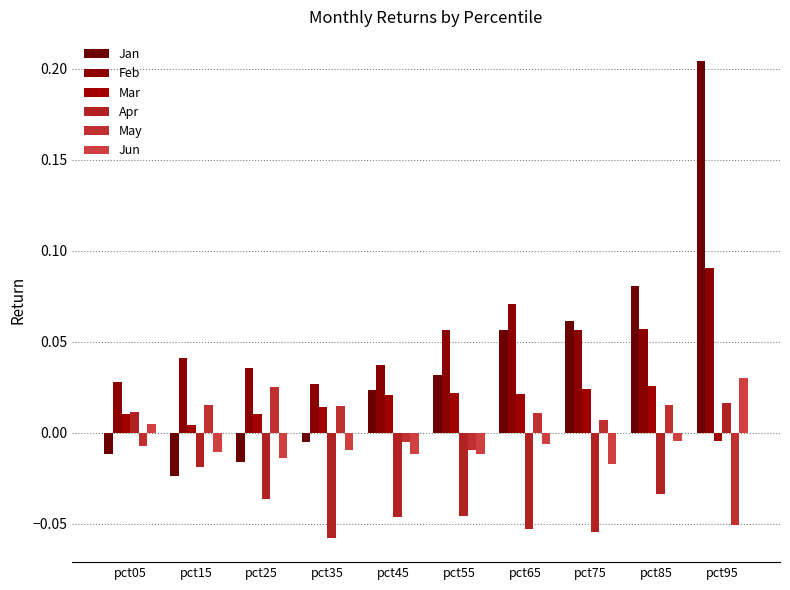

What is the total value across all series at pct65?

0.1